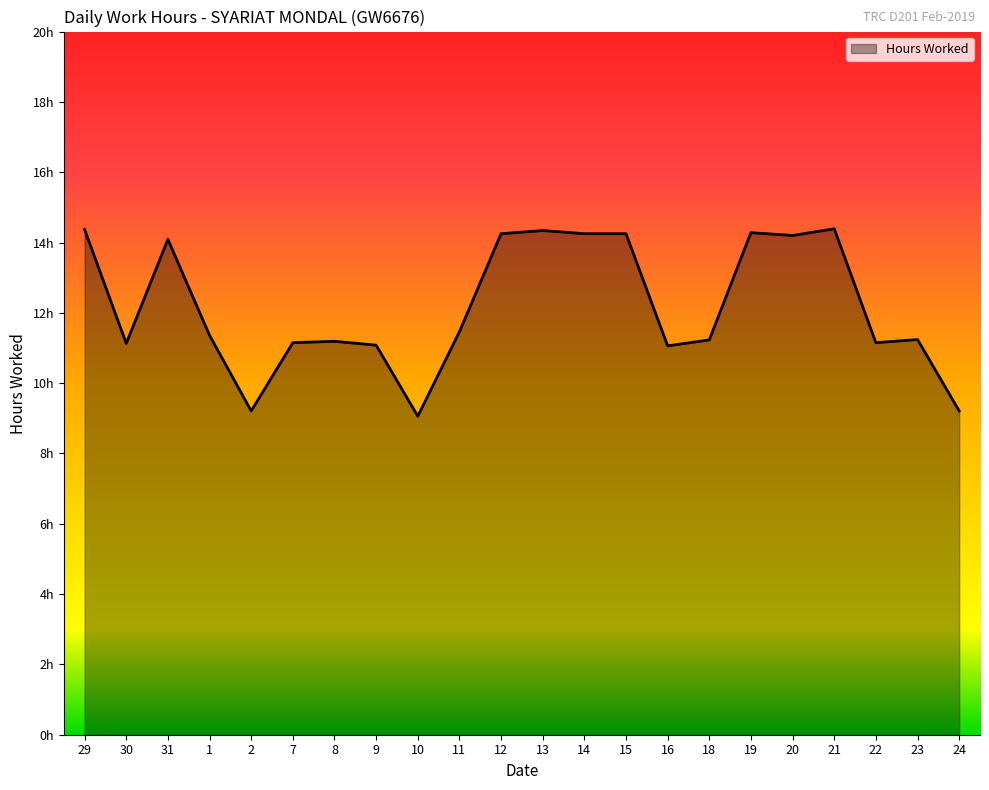

The chart shows a value of 19.3 at 9. True or false?

False